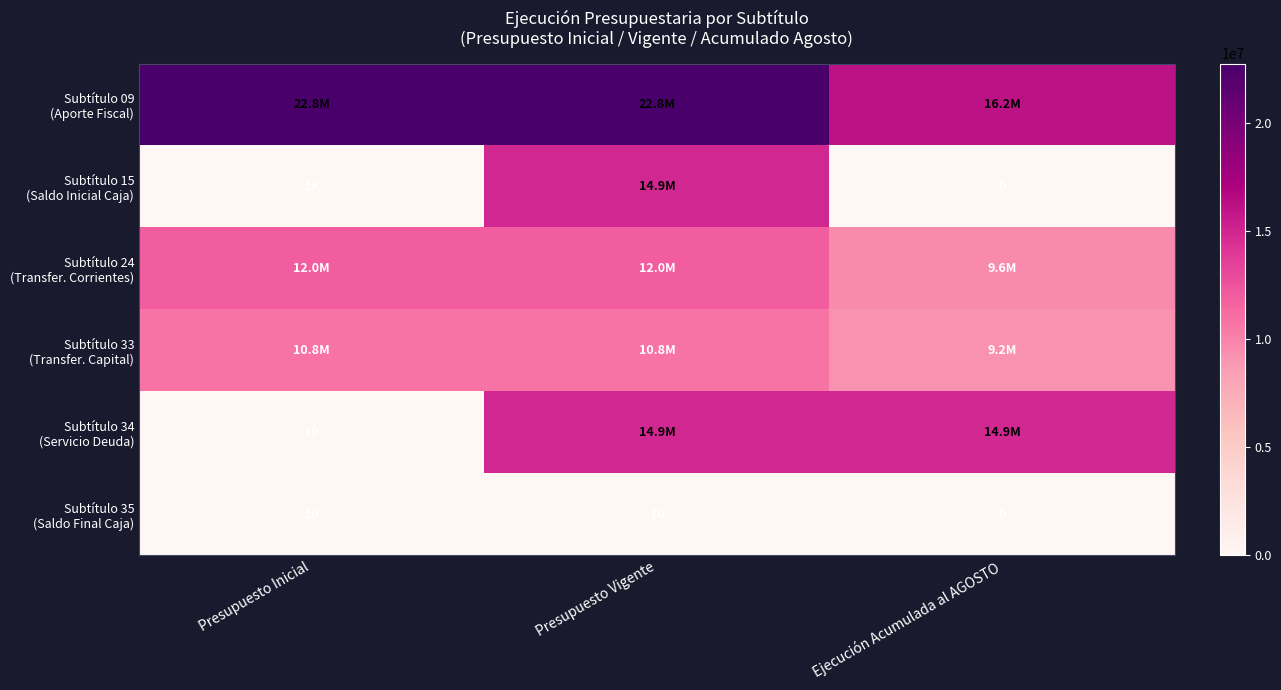

Rank the series at Presupuesto Inicial from lowest to highest value.

Subtítulo 34 (Servicio Deuda), Subtítulo 35 (Saldo Final Caja), Subtítulo 15 (Saldo Inicial Caja), Subtítulo 33 (Transfer. Capital), Subtítulo 24 (Transfer. Corrientes), Subtítulo 09 (Aporte Fiscal)